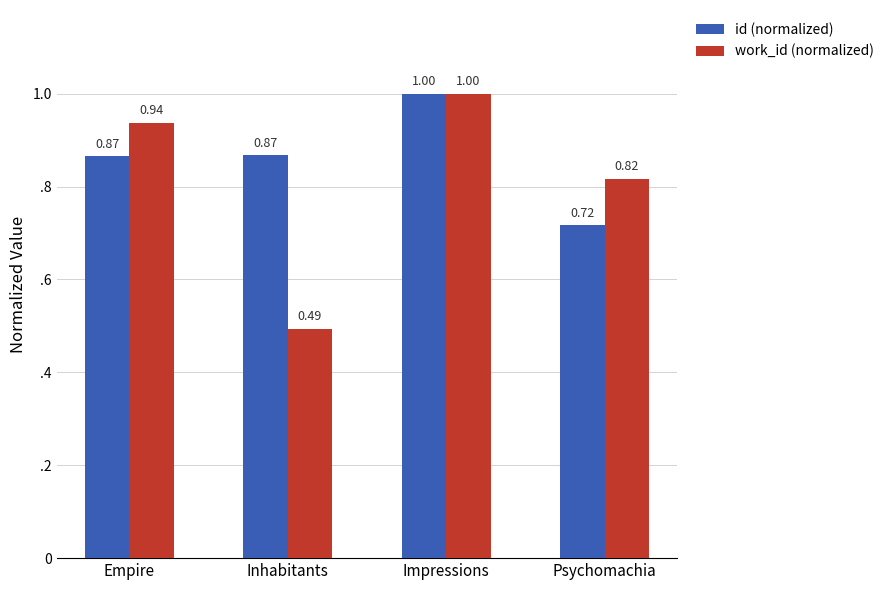

At how many categories does at least one series exceed 0?

4